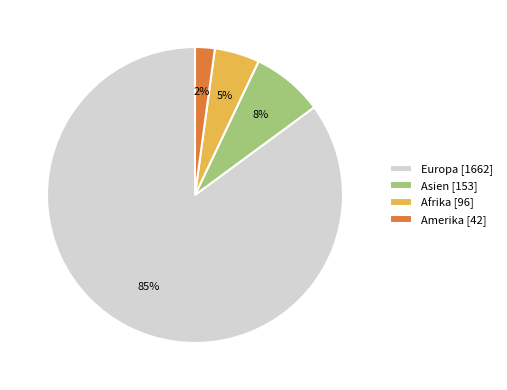

To the nearest percent, what portion does Amerika [42] represent?

2%